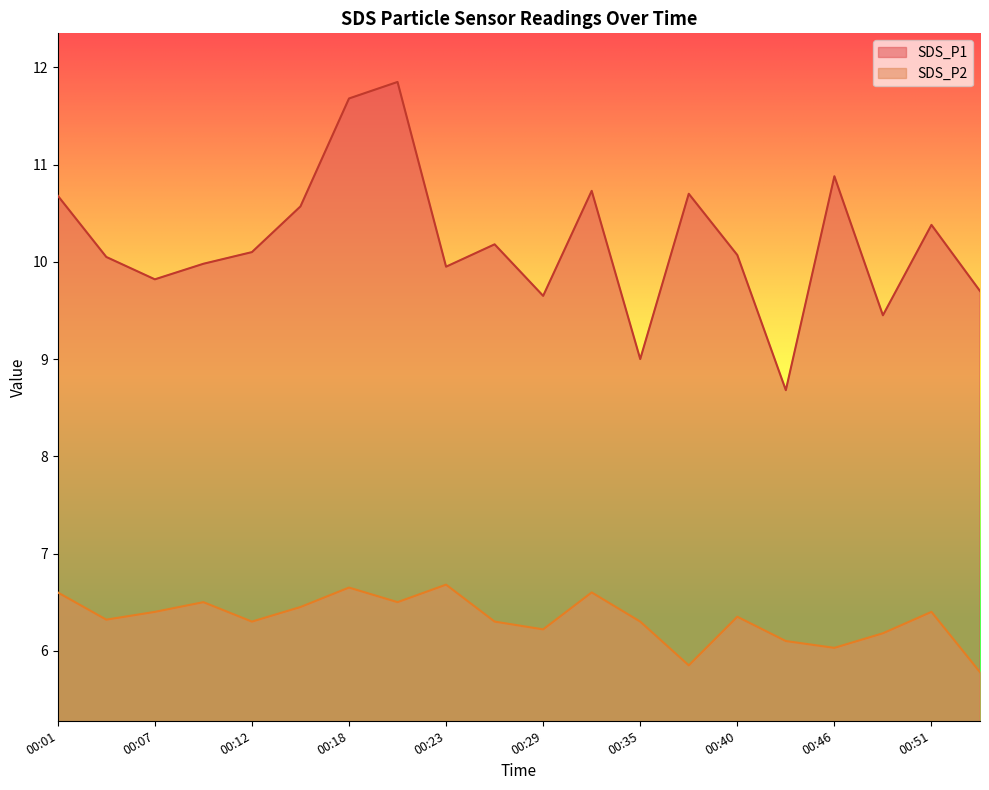

True or false: SDS_P1 and SDS_P2 intersect in this chart.

False